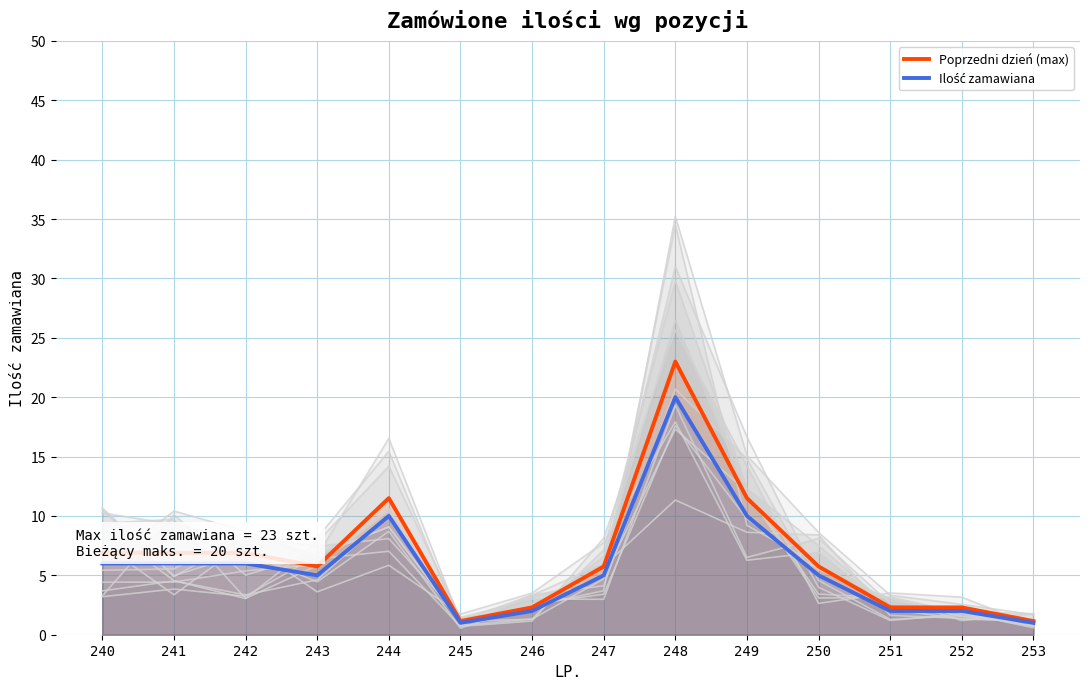

How many data points in Poprzedni dzień (max) are less than 5?

5